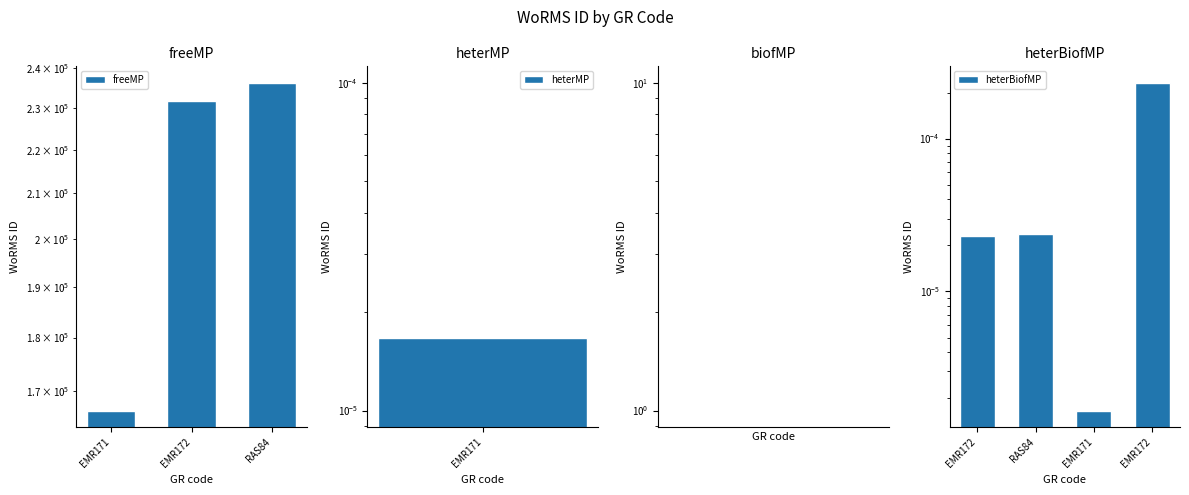

Reading left to right, extract all data points from this chart.

166496	231816	236331